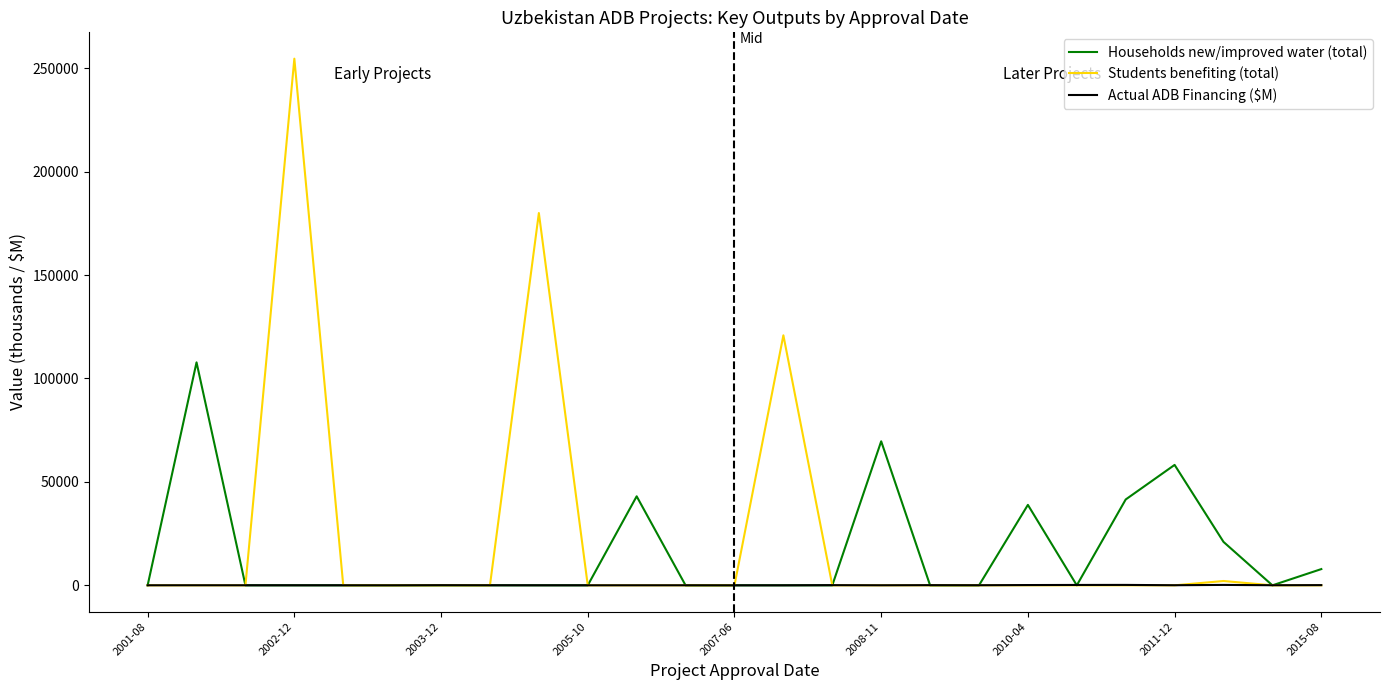

List the series in order of their peak value, lowest first.

Actual ADB Financing ($M), Households new/improved water (total), Students benefiting (total)